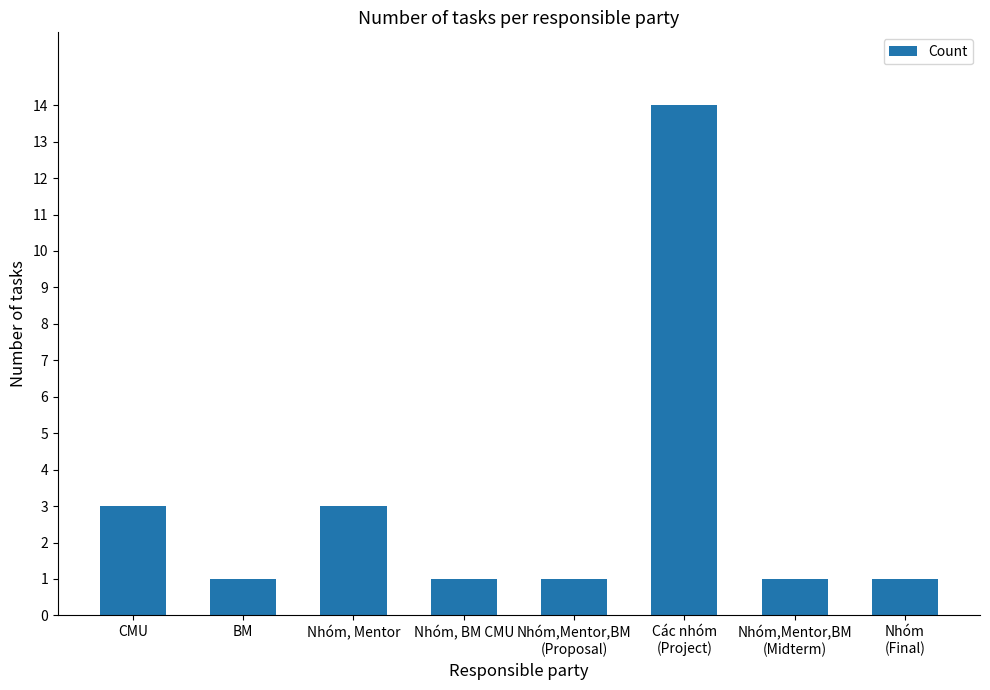

Reading right to left, transcribe all the data shown in this chart.

1	1	14	1	1	3	1	3